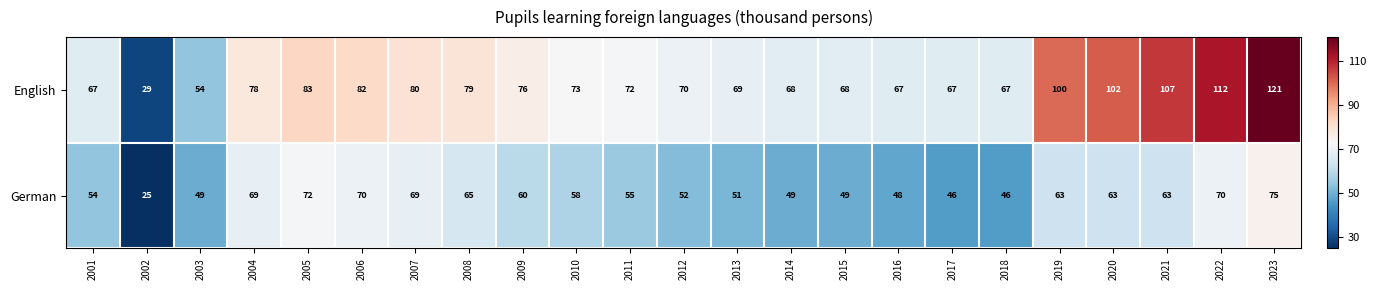

True or false: English has a value of 155 at 2019.

False